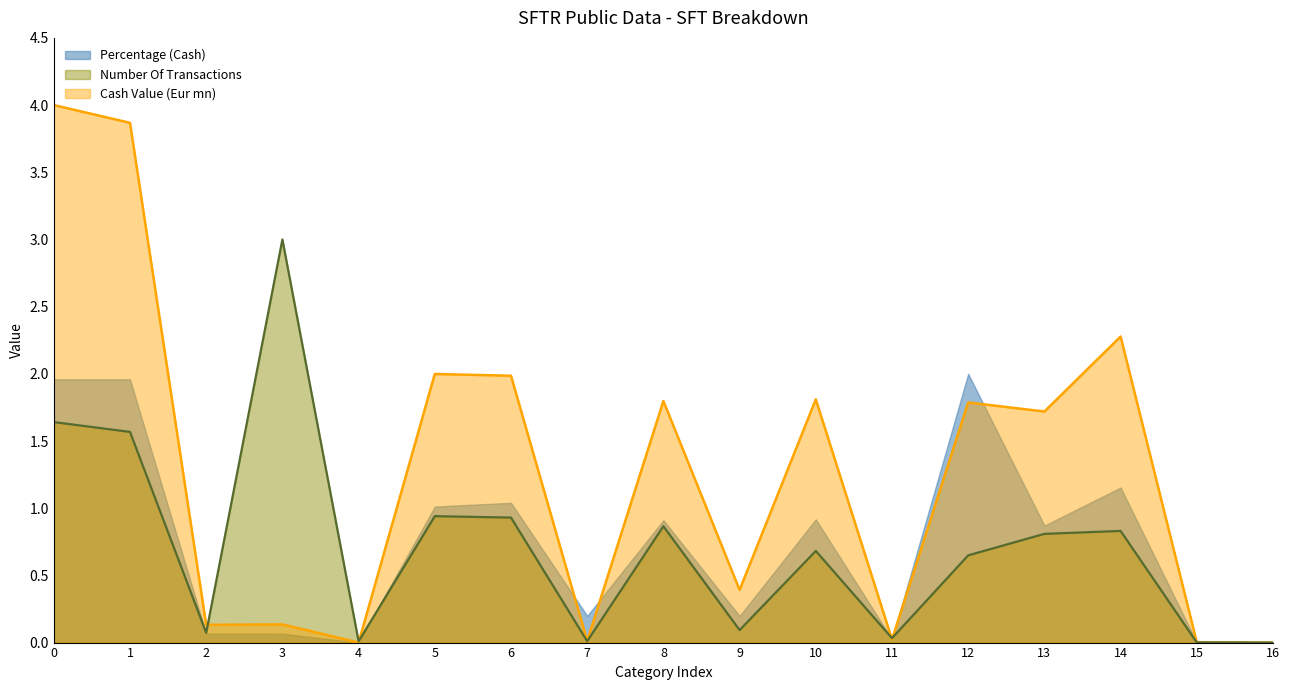

What is the difference between the maximum and minimum values in the Cash Value (Eur mn) series?

4.0